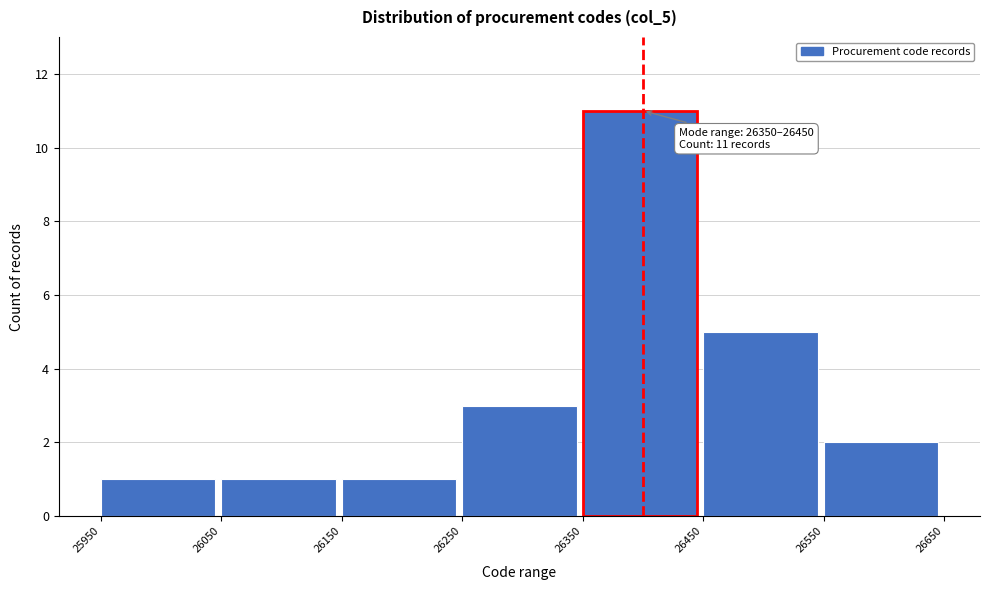

Over which range of the x-axis is the bar tallest?

26350 to 26450